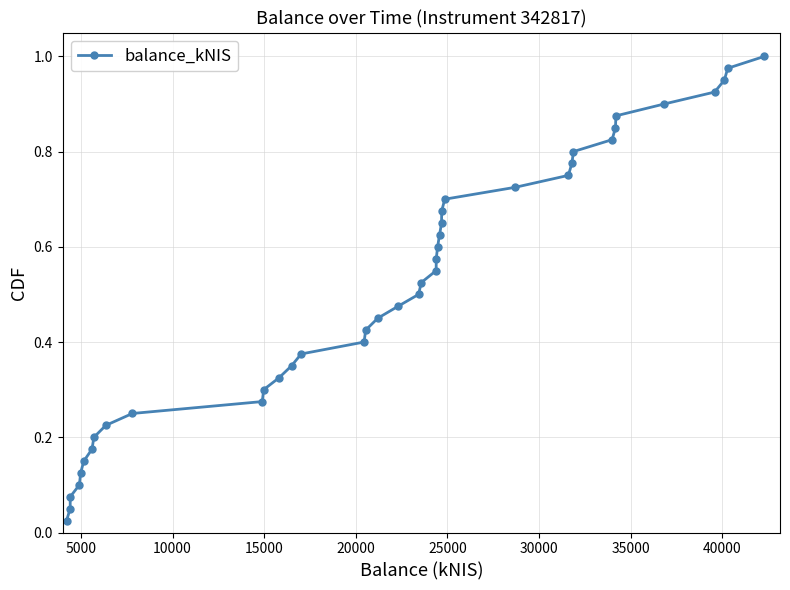

True or false: there are more than 2 points higher than both neighbors.

False